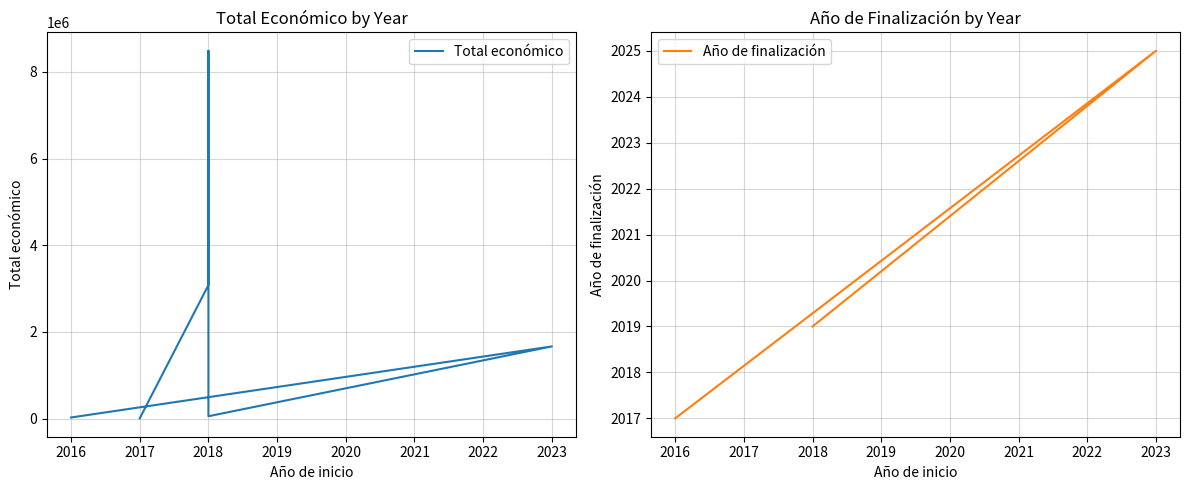

What is the difference between the maximum and minimum values?

8479999